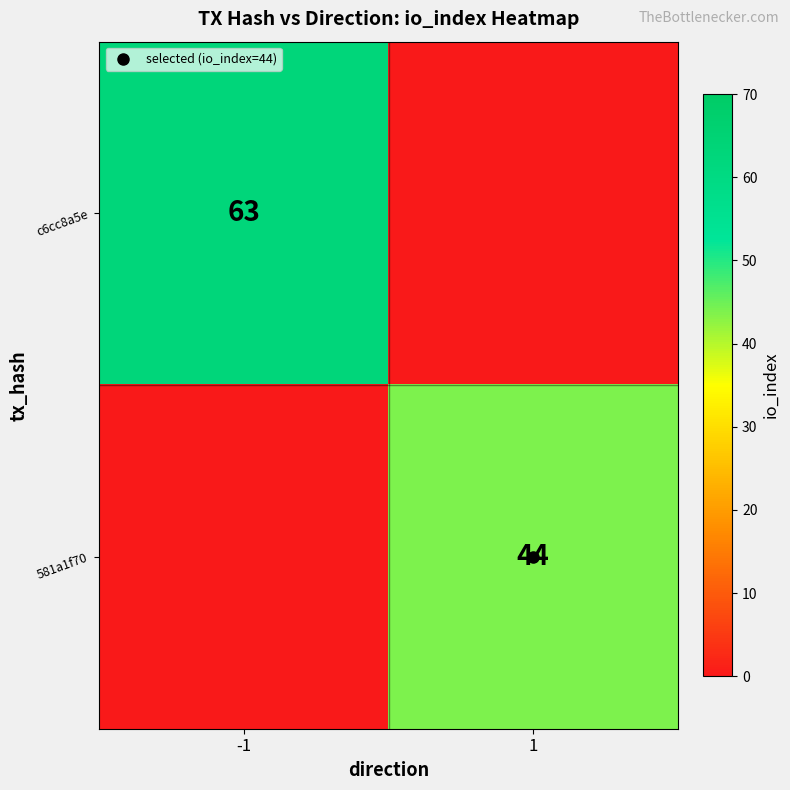

List the labels in order of c6cc8a5e value, largest first.

-1, 1